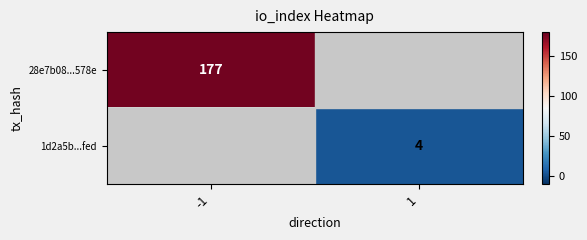

At how many categories does at least one series exceed 124?

1